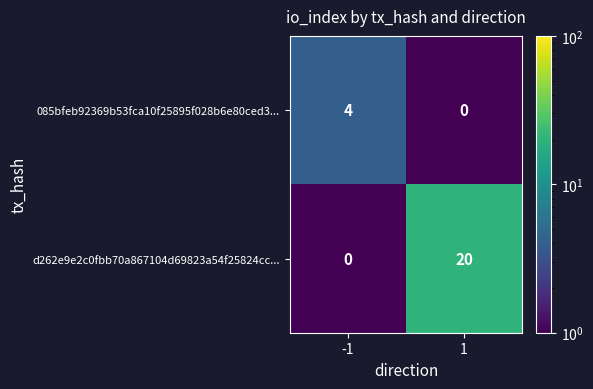

Count the number of categories in the chart.

2